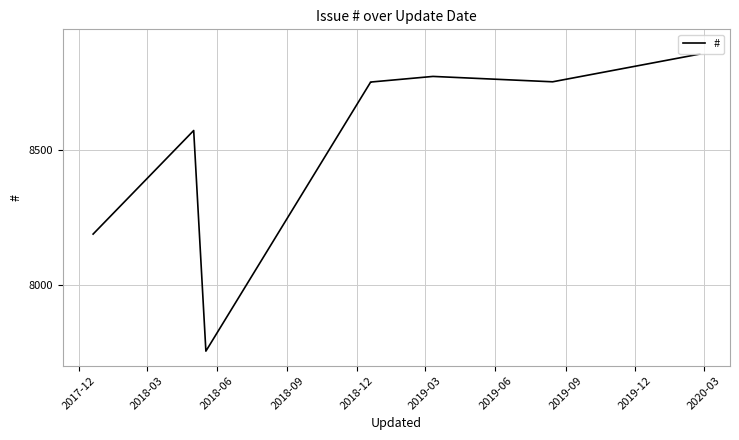

How many data points are above 8754?

3